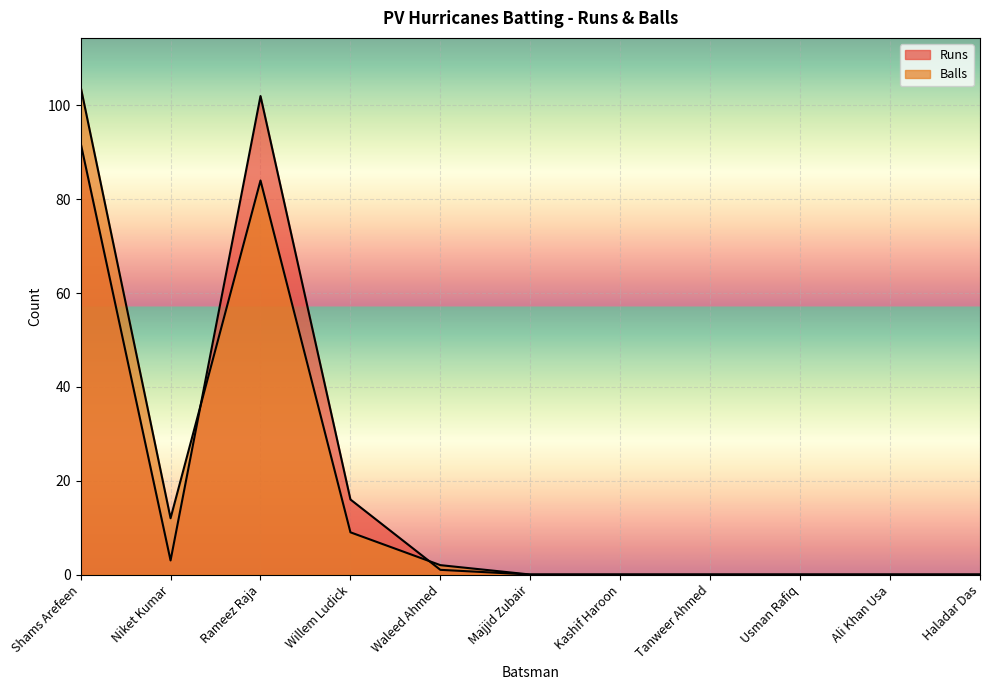

The value of Runs at Waleed Ahmed is 1. True or false?

True